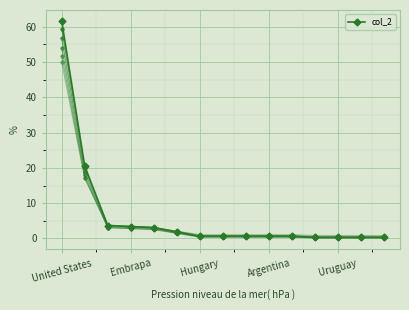

What is the maximum value shown in the chart?

61.7